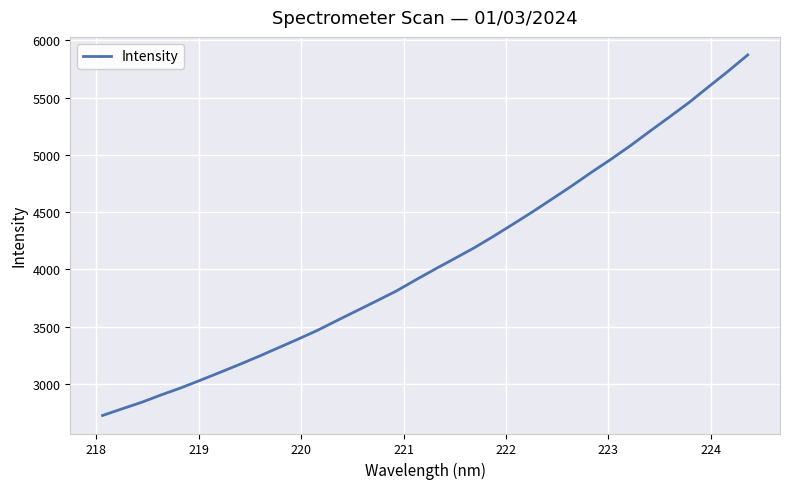

True or false: there are more than 1 points higher than both neighbors.

False